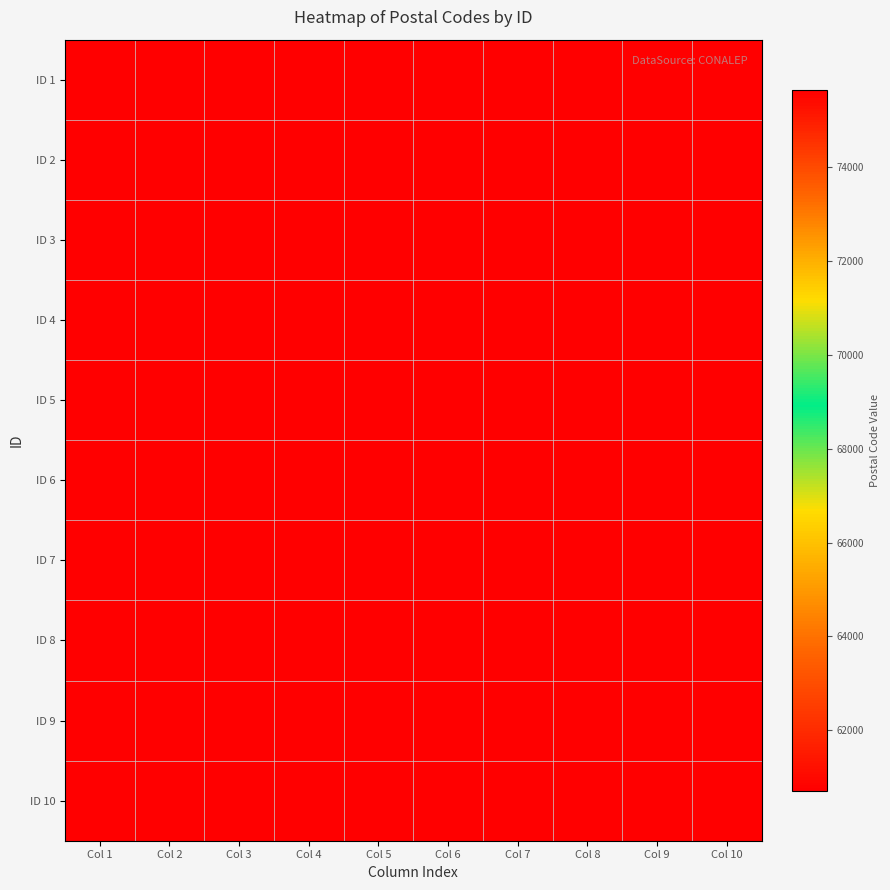

Reading left to right, list all the values displayed in this chart.

ID 1: Col 1=60708	Col 2=60709	Col 3=60710	Col 4=60711	Col 5=60712	Col 6=60713	Col 7=60714	Col 8=60715	Col 9=60716	Col 10=60717
ID 2: Col 1=60718	Col 2=60719	Col 3=60720	Col 4=60721	Col 5=60722	Col 6=60723	Col 7=75660	Col 8=60725	Col 9=60708	Col 10=60709
ID 3: Col 1=60710	Col 2=60711	Col 3=60712	Col 4=60713	Col 5=60714	Col 6=60715	Col 7=60716	Col 8=60717	Col 9=60718	Col 10=60719
ID 4: Col 1=60720	Col 2=60721	Col 3=60722	Col 4=60723	Col 5=75660	Col 6=60725	Col 7=60708	Col 8=60709	Col 9=60710	Col 10=60711
ID 5: Col 1=60712	Col 2=60713	Col 3=60714	Col 4=60715	Col 5=60716	Col 6=60717	Col 7=60718	Col 8=60719	Col 9=60720	Col 10=60721
ID 6: Col 1=60722	Col 2=60723	Col 3=75660	Col 4=60725	Col 5=60708	Col 6=60709	Col 7=60710	Col 8=60711	Col 9=60712	Col 10=60713
ID 7: Col 1=60714	Col 2=60715	Col 3=60716	Col 4=60717	Col 5=60718	Col 6=60719	Col 7=60720	Col 8=60721	Col 9=60722	Col 10=60723
ID 8: Col 1=75660	Col 2=60725	Col 3=60708	Col 4=60709	Col 5=60710	Col 6=60711	Col 7=60712	Col 8=60713	Col 9=60714	Col 10=60715
ID 9: Col 1=60716	Col 2=60717	Col 3=60718	Col 4=60719	Col 5=60720	Col 6=60721	Col 7=60722	Col 8=60723	Col 9=75660	Col 10=60725
ID 10: Col 1=60708	Col 2=60709	Col 3=60710	Col 4=60711	Col 5=60712	Col 6=60713	Col 7=60714	Col 8=60715	Col 9=60716	Col 10=60717